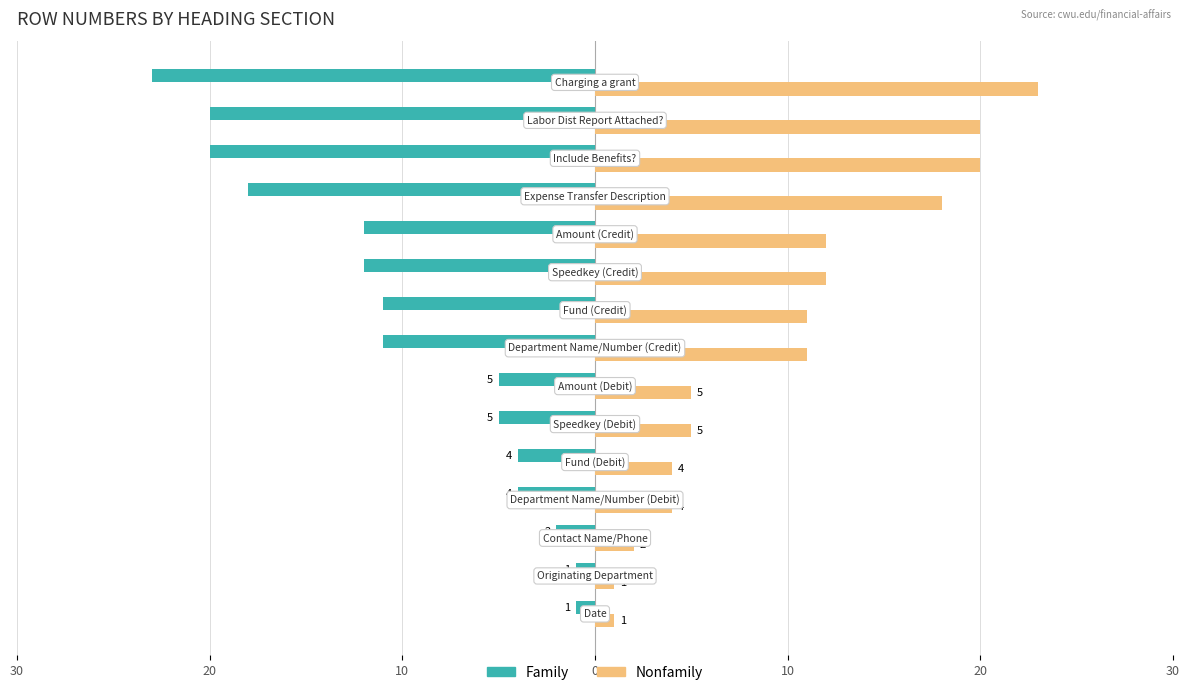

What is the greatest value displayed?

23